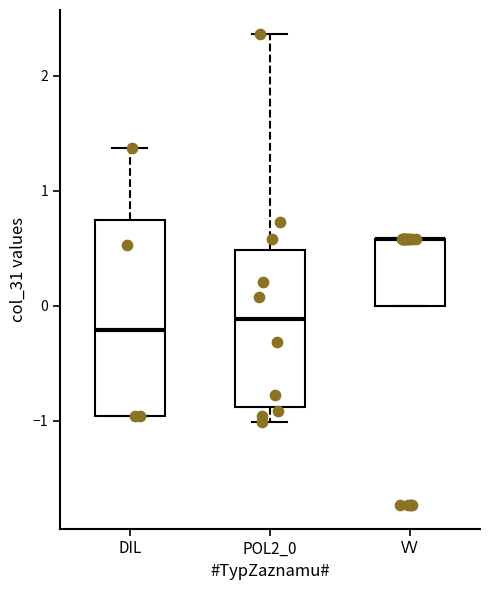

Which box is the tallest, from its lower edge to its upper edge?

DIL